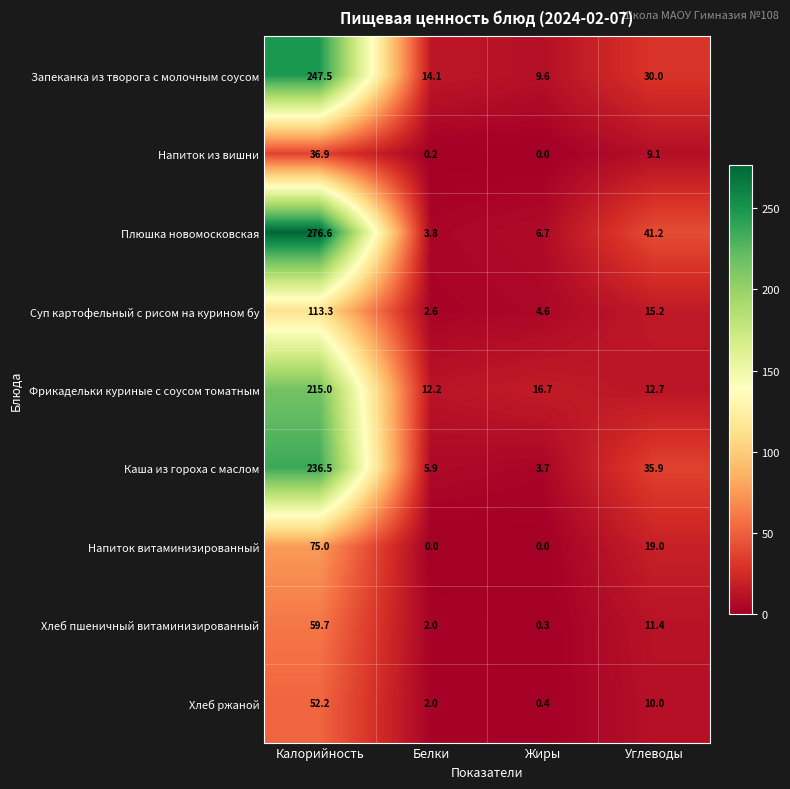

Rank the categories by Запеканка из творога с молочным соусом value from lowest to highest.

Жиры, Белки, Углеводы, Калорийность